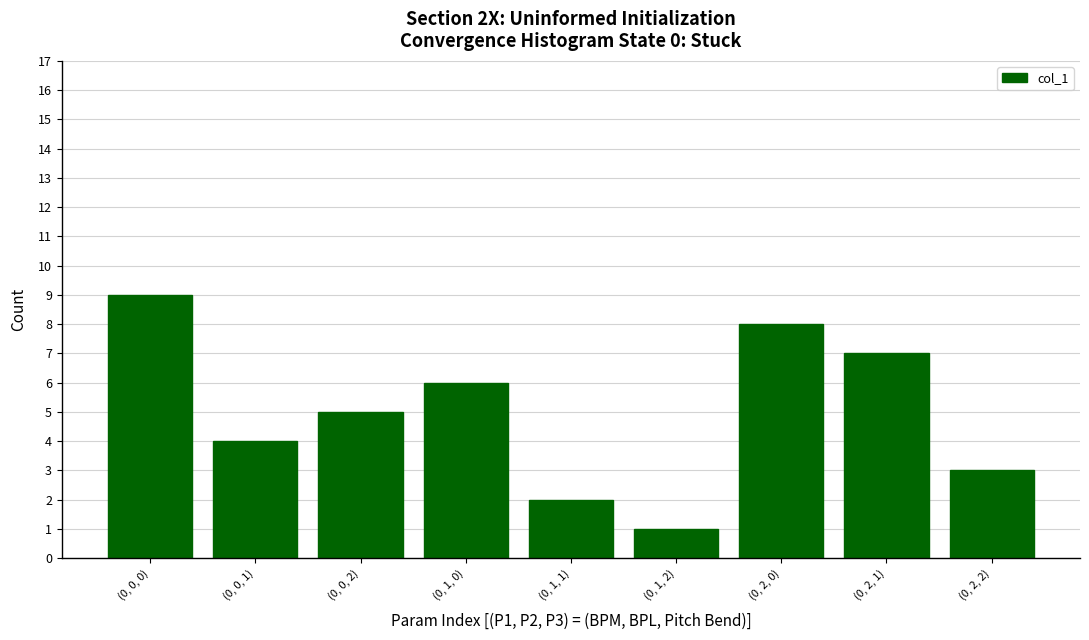

What is the average value?

5